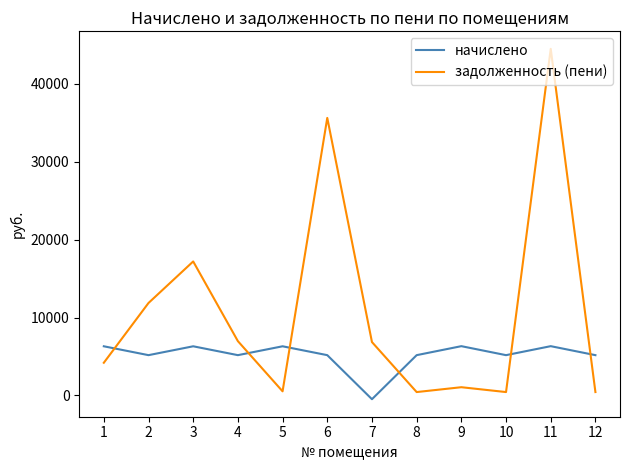

At which category does начислено reach its first local valley?

2